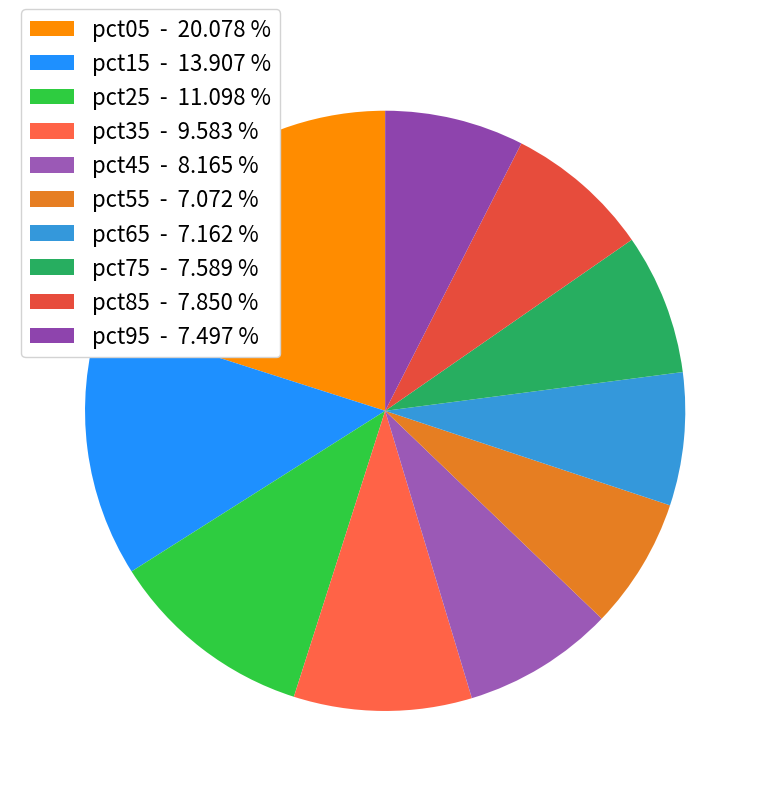

The pct05 slice represents 20% of the pie. True or false?

True